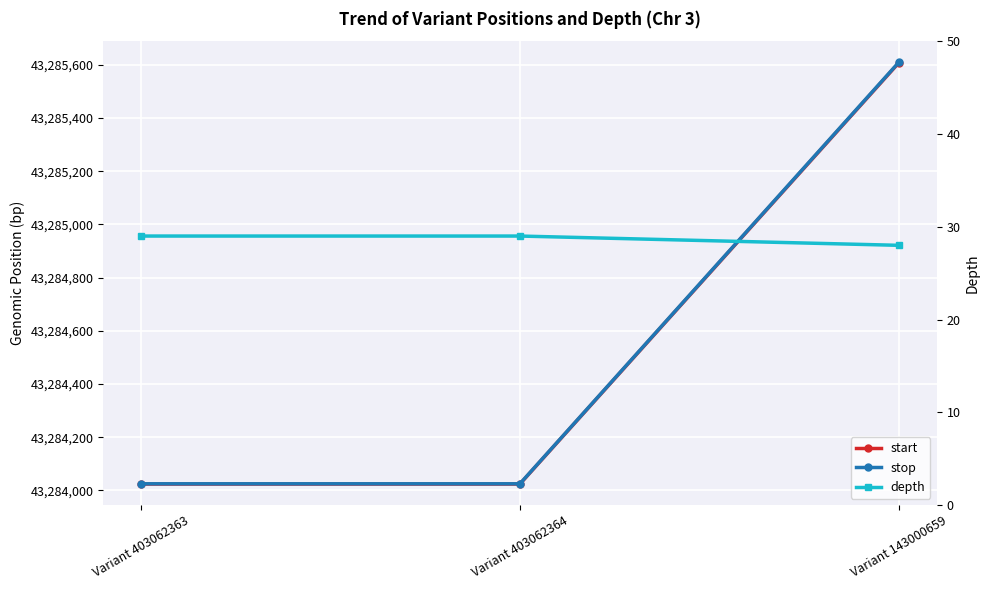

Which series has the largest total across all categories?

stop